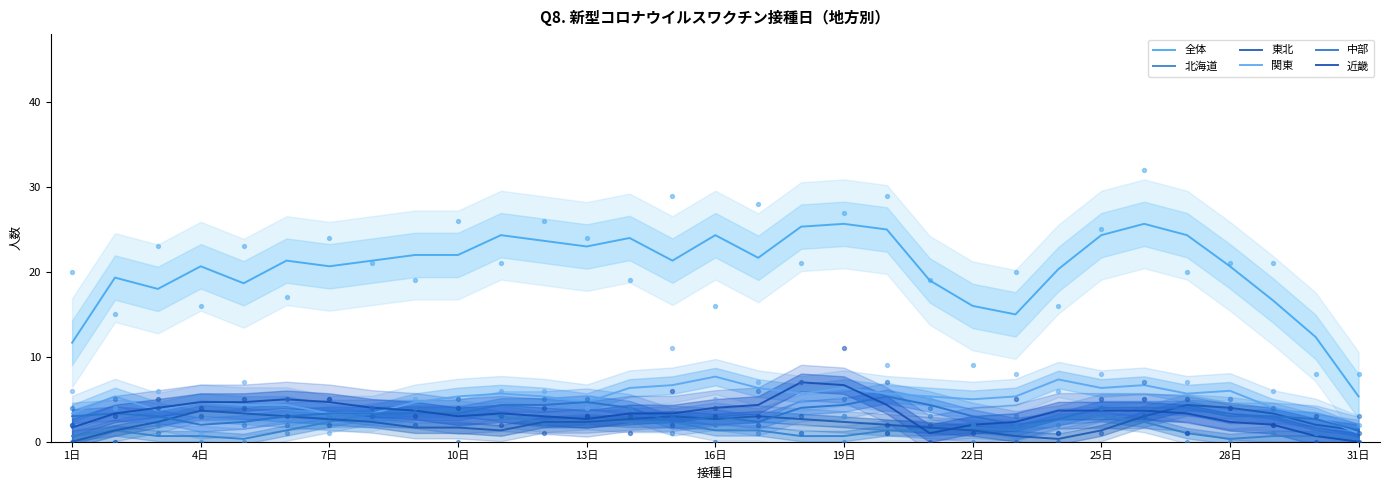

Which series reaches the maximum Y coordinate?

全体